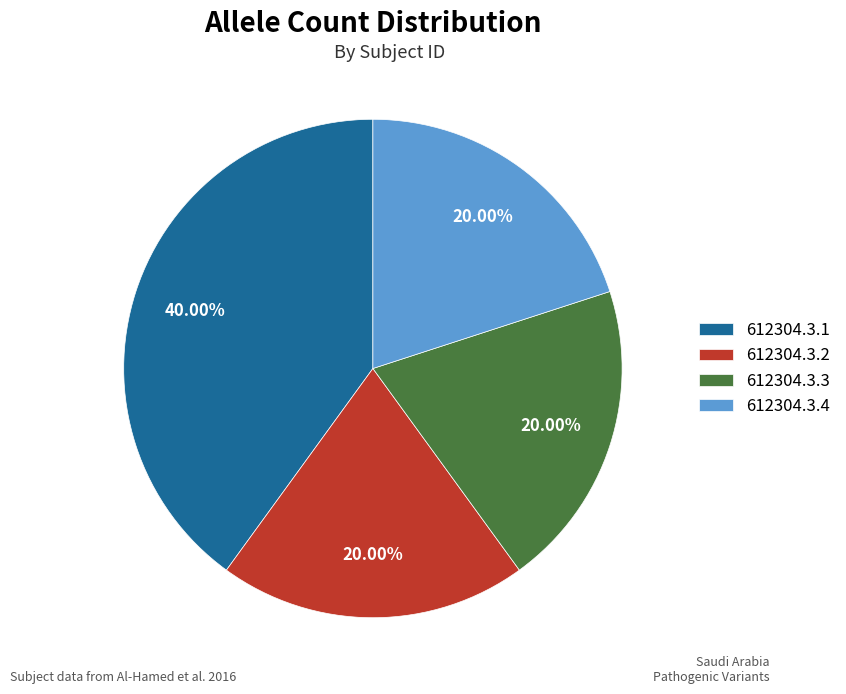

To the nearest percent, what is the difference between the 612304.3.2 and 612304.3.1 slice percentages?

20%